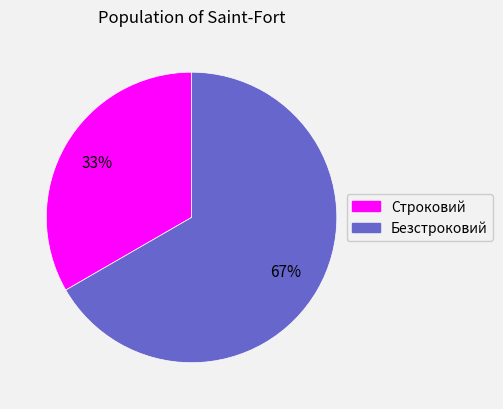

Count the number of slices in the pie.

2